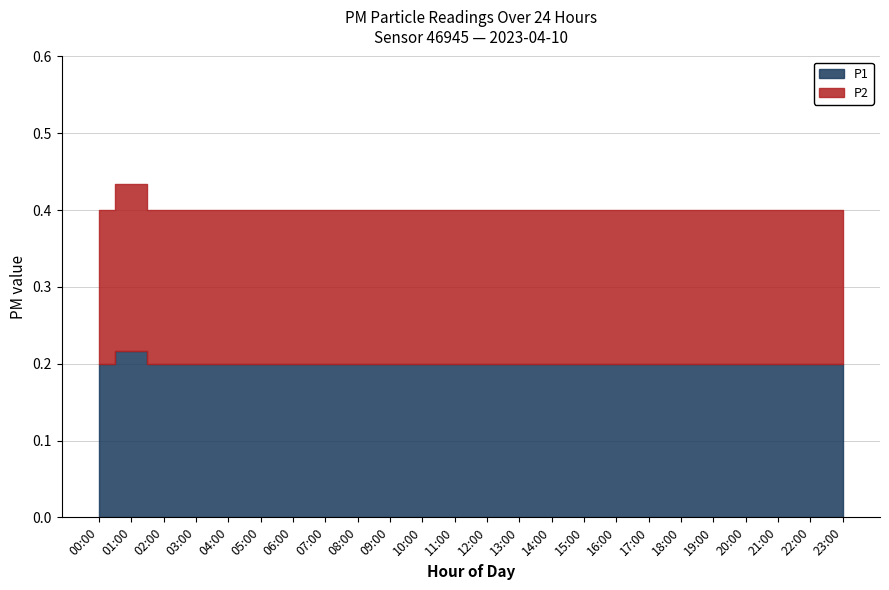

At which label is P2 closest to 0?

00:00